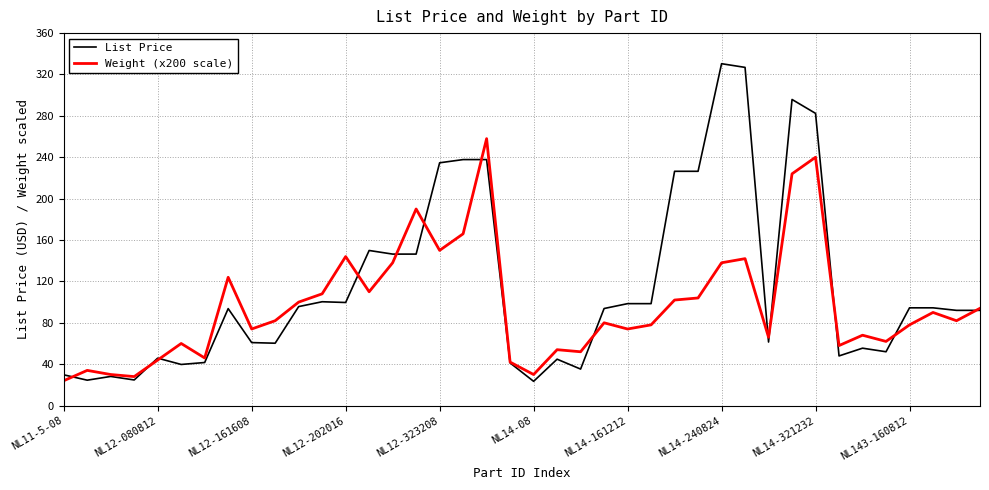

Which series has the largest total across all categories?

List Price